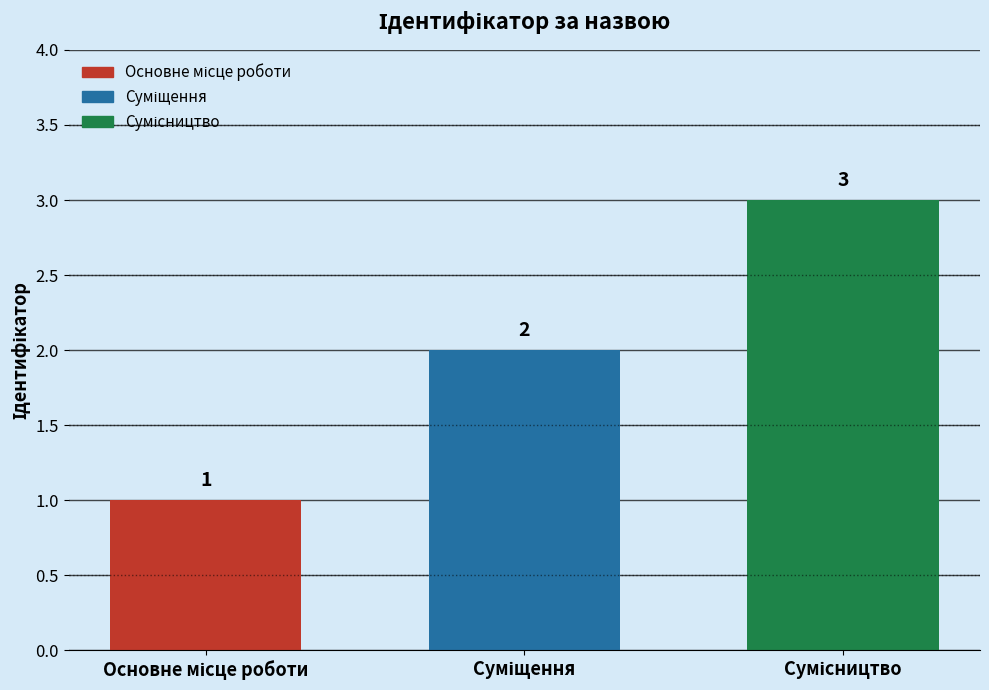

How many data points are less than 2?

1